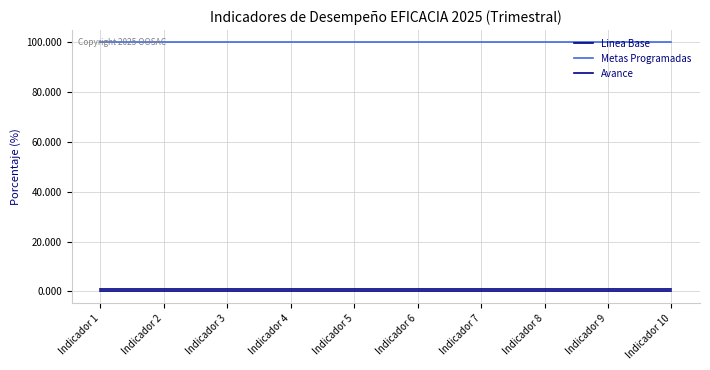

What is the value of the Metas Programadas point at the 4th from the left?

100.0